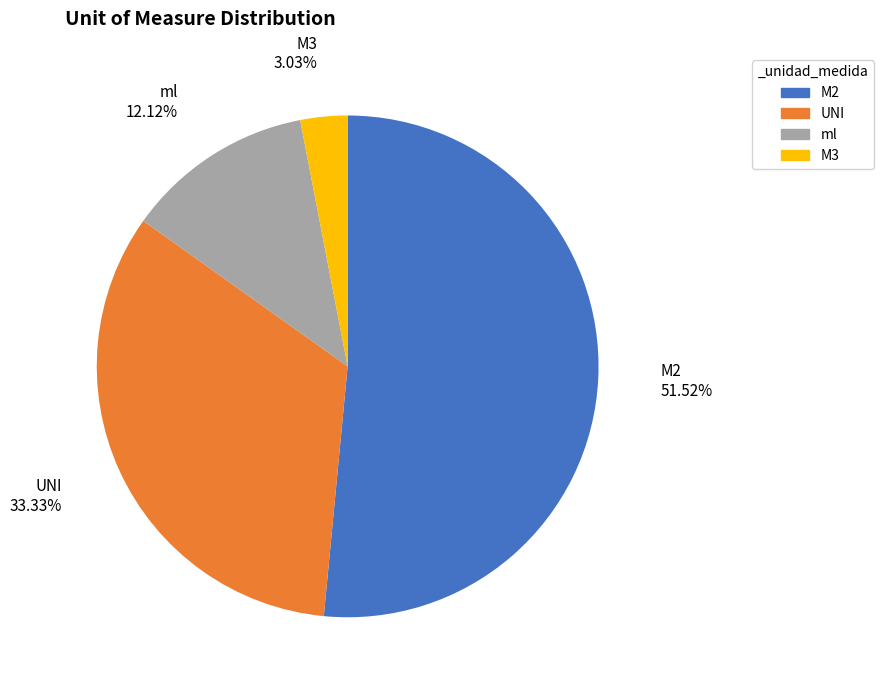

How many slices are in this pie chart?

4